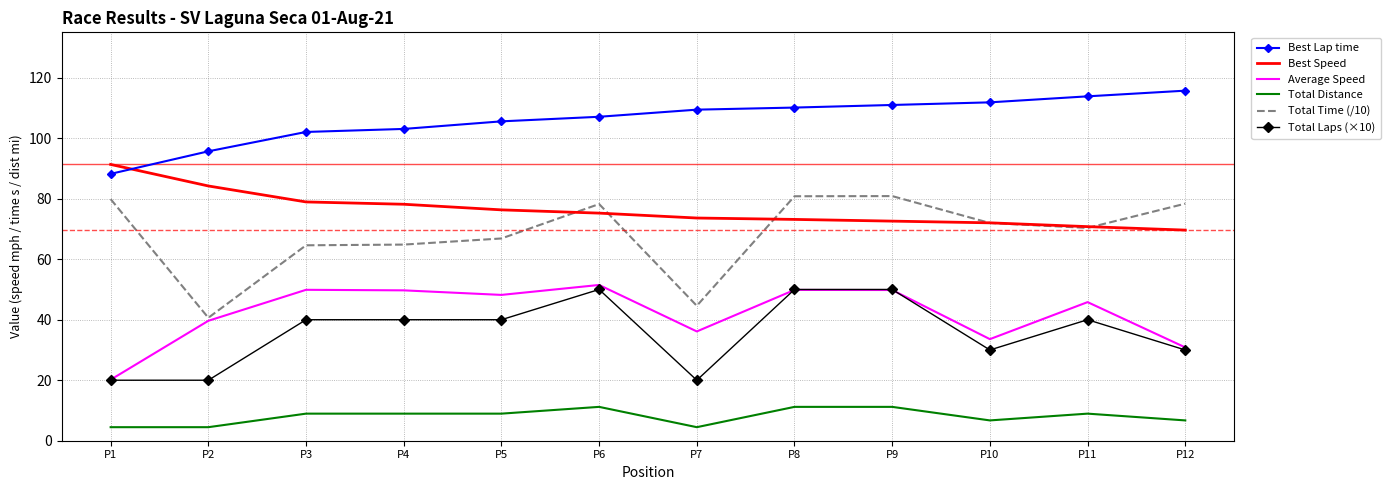

True or false: Average Speed and Best Lap time cross at least once.

False